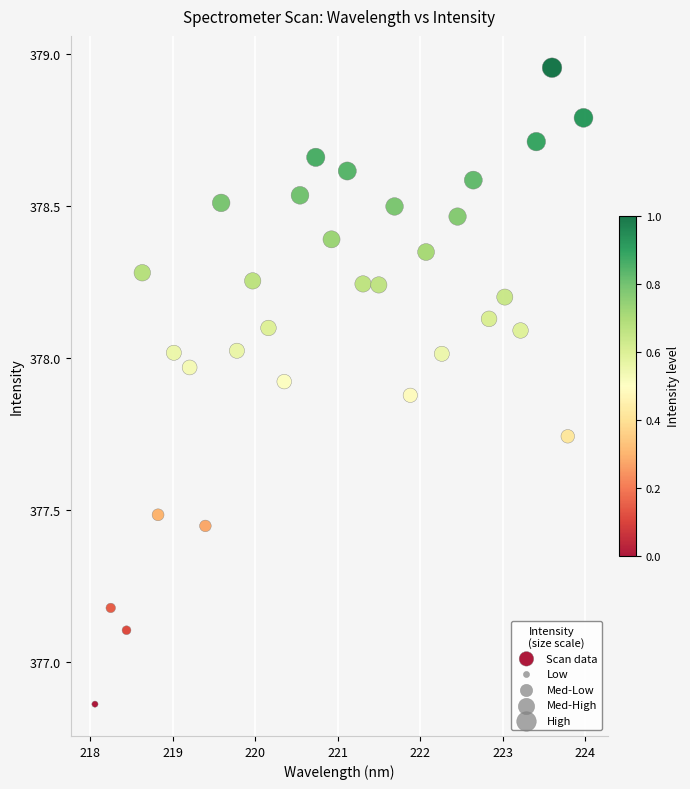

What is the range of Y values (max minus min)?

2.1